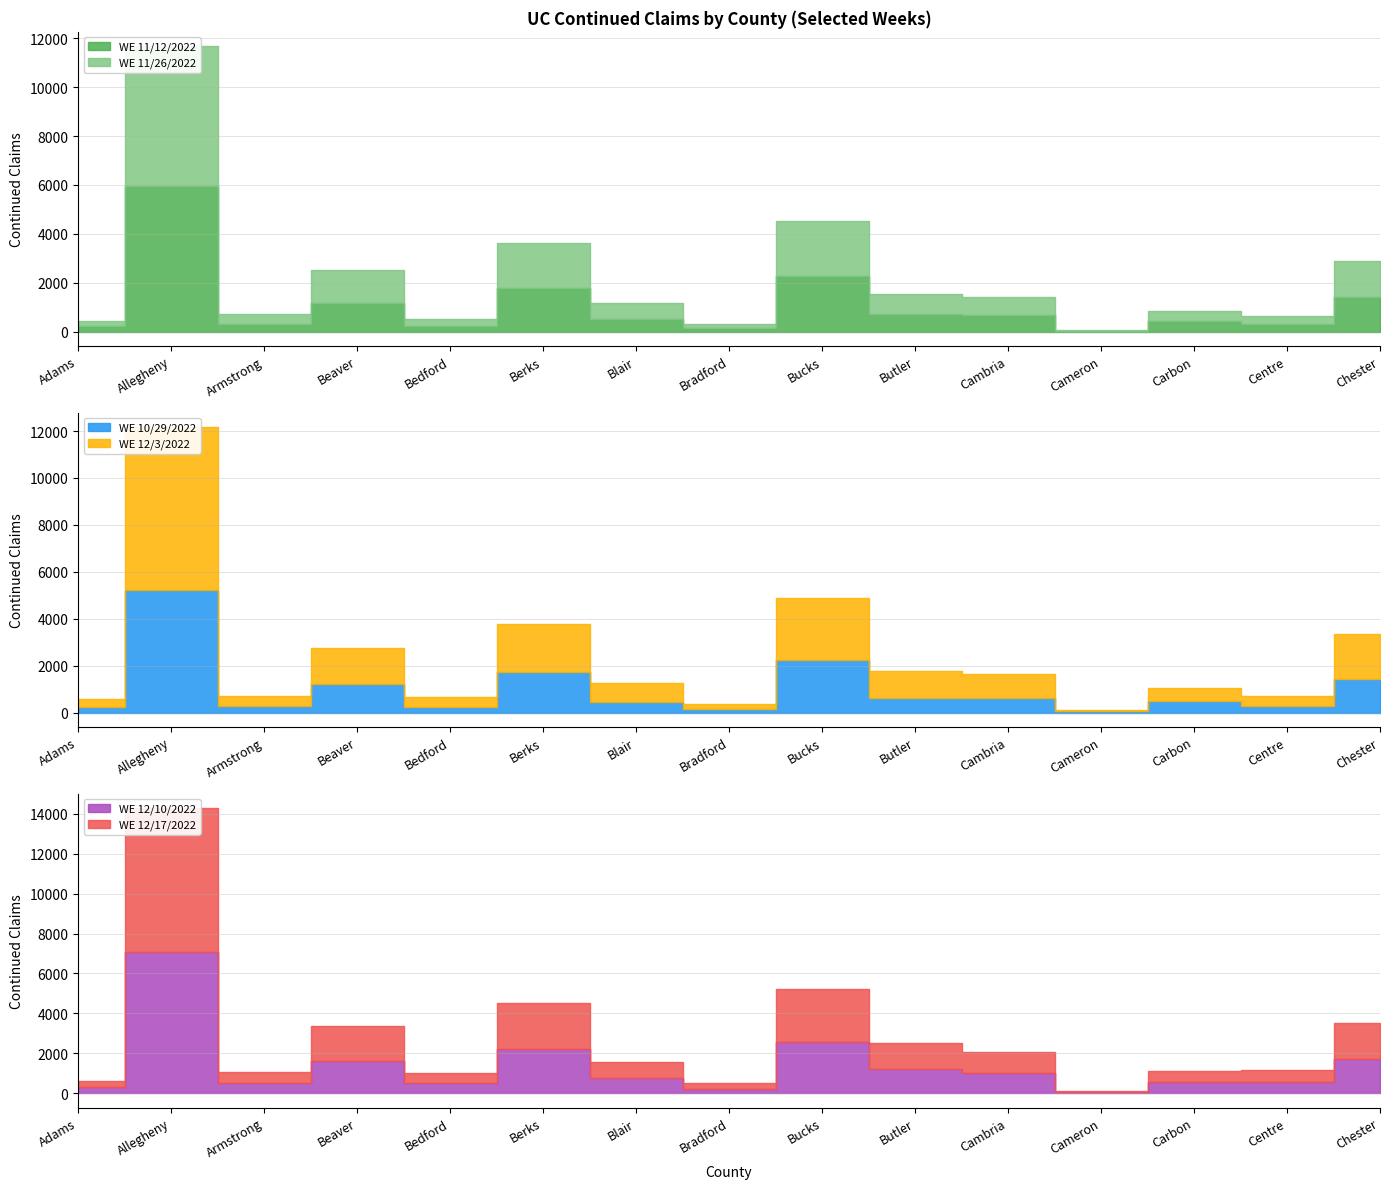

True or false: WE 12/3/2022 has more than 0 interior local peaks.

True